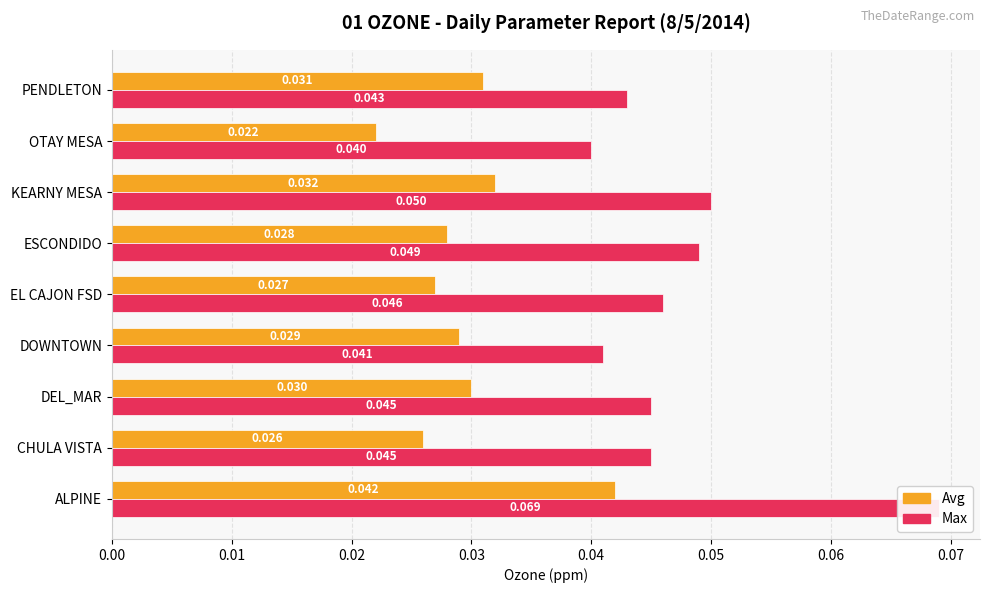

Does the chart contain stacked bars?

No